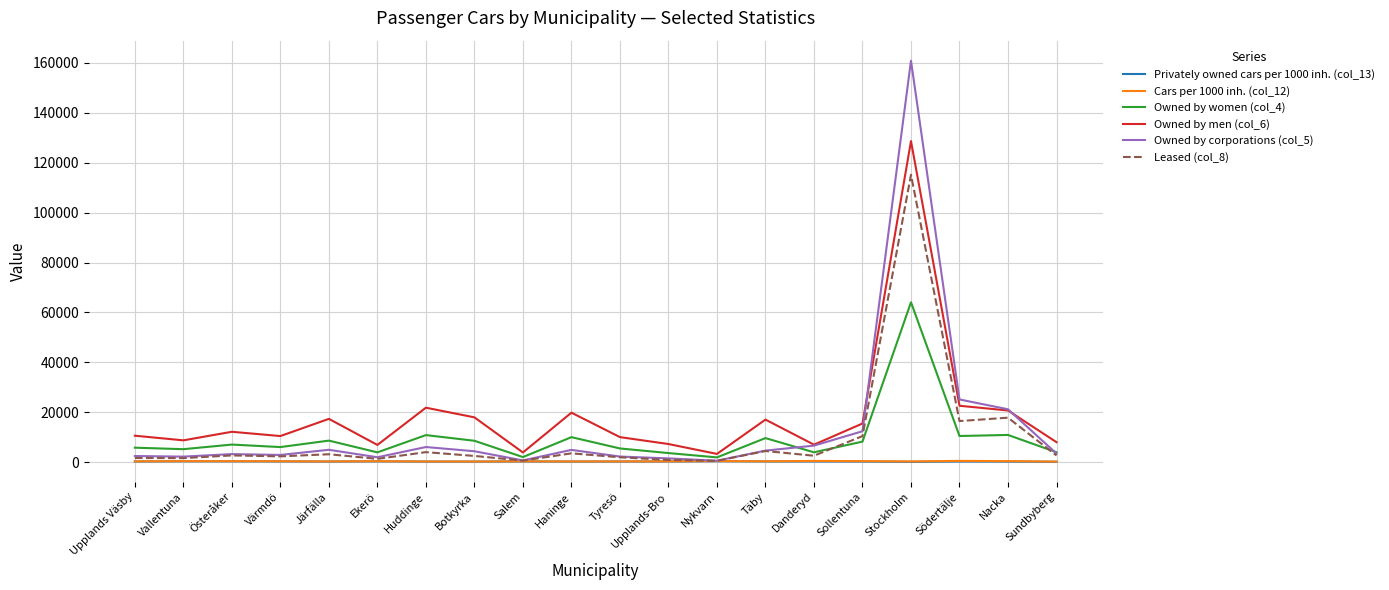

Which series has the widest spread of values?

Owned by corporations (col_5)